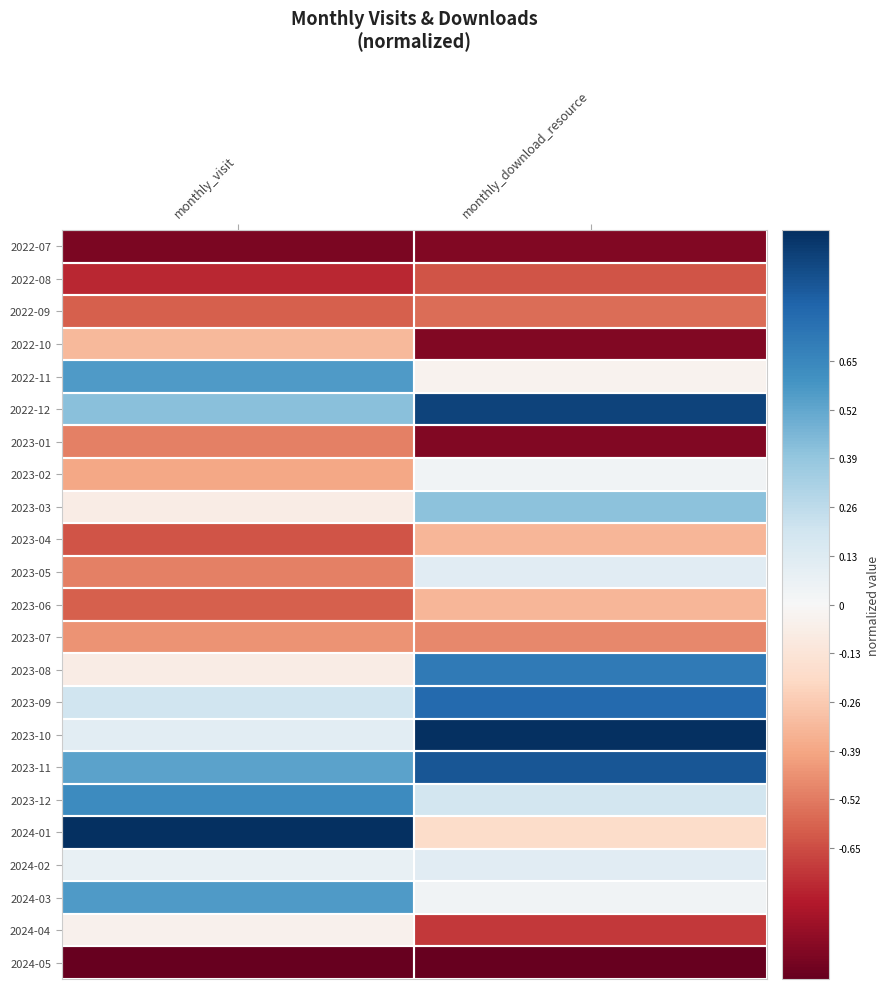

Reading left to right, extract all data points from this chart.

2022-07: monthly_visit=-0.9	monthly_download_resource=-0.9
2022-08: monthly_visit=-0.8	monthly_download_resource=-0.6
2022-09: monthly_visit=-0.6	monthly_download_resource=-0.6
2022-10: monthly_visit=-0.3	monthly_download_resource=-0.9
2022-11: monthly_visit=0.6	monthly_download_resource=-0.0
2022-12: monthly_visit=0.4	monthly_download_resource=0.9
2023-01: monthly_visit=-0.5	monthly_download_resource=-0.9
2023-02: monthly_visit=-0.4	monthly_download_resource=0.0
2023-03: monthly_visit=-0.1	monthly_download_resource=0.4
2023-04: monthly_visit=-0.6	monthly_download_resource=-0.3
2023-05: monthly_visit=-0.5	monthly_download_resource=0.1
2023-06: monthly_visit=-0.6	monthly_download_resource=-0.3
2023-07: monthly_visit=-0.4	monthly_download_resource=-0.5
2023-08: monthly_visit=-0.1	monthly_download_resource=0.7
2023-09: monthly_visit=0.2	monthly_download_resource=0.8
2023-10: monthly_visit=0.1	monthly_download_resource=1.0
2023-11: monthly_visit=0.5	monthly_download_resource=0.9
2023-12: monthly_visit=0.6	monthly_download_resource=0.2
2024-01: monthly_visit=1.0	monthly_download_resource=-0.2
2024-02: monthly_visit=0.1	monthly_download_resource=0.1
2024-03: monthly_visit=0.6	monthly_download_resource=0.0
2024-04: monthly_visit=-0.0	monthly_download_resource=-0.7
2024-05: monthly_visit=-1.0	monthly_download_resource=-1.0